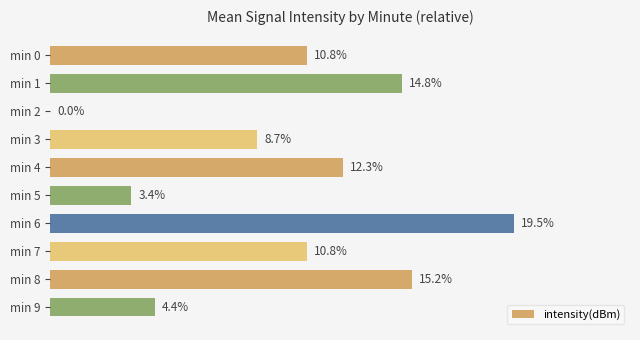

Which has a higher value, min 4 or min 1?

min 1